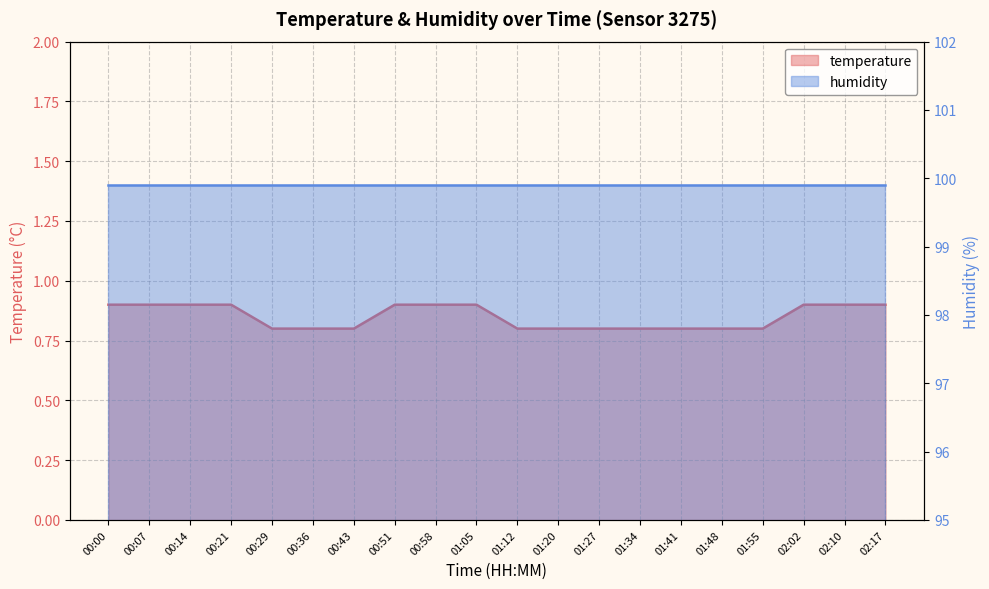

List the labels in order of value, largest first.

00:00, 00:07, 00:14, 00:21, 00:51, 00:58, 01:05, 02:02, 02:10, 02:17, 00:29, 00:36, 00:43, 01:12, 01:20, 01:27, 01:34, 01:41, 01:48, 01:55